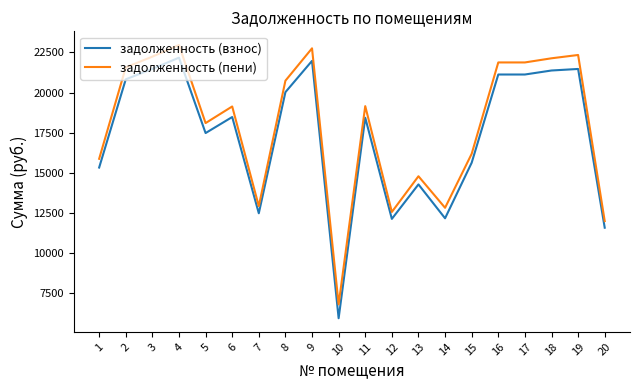

What is the highest value of the задолженность (взнос) series?

22169.9